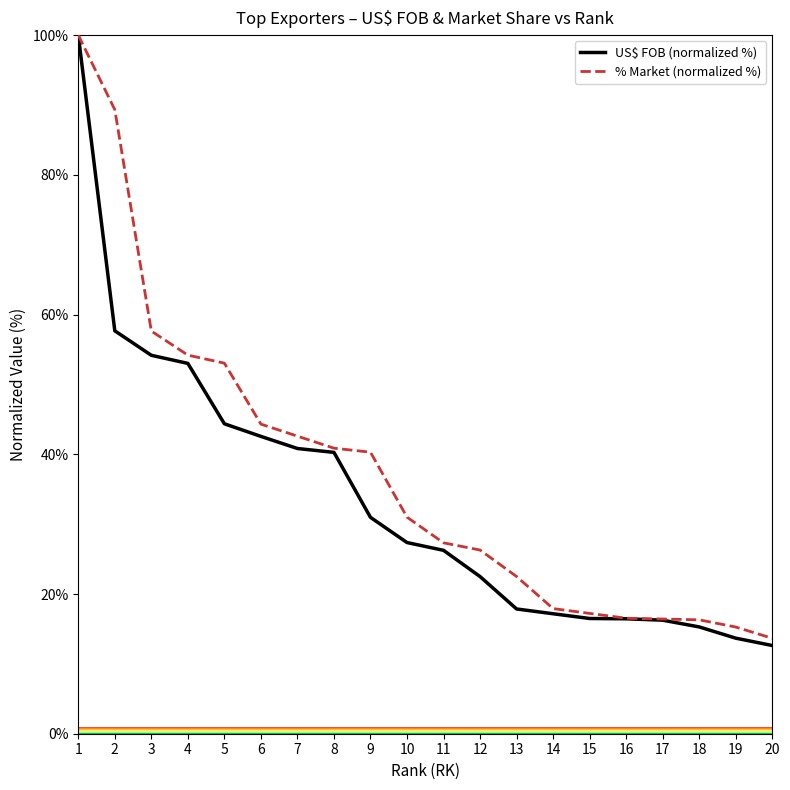

Is this an area chart (filled region under the line)?

No